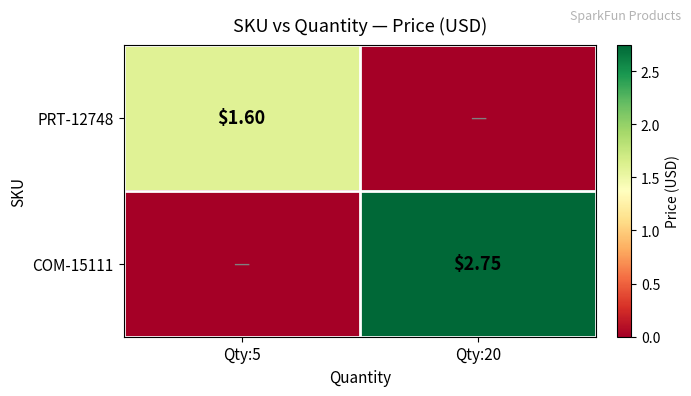

How many values in COM-15111 are above zero?

1